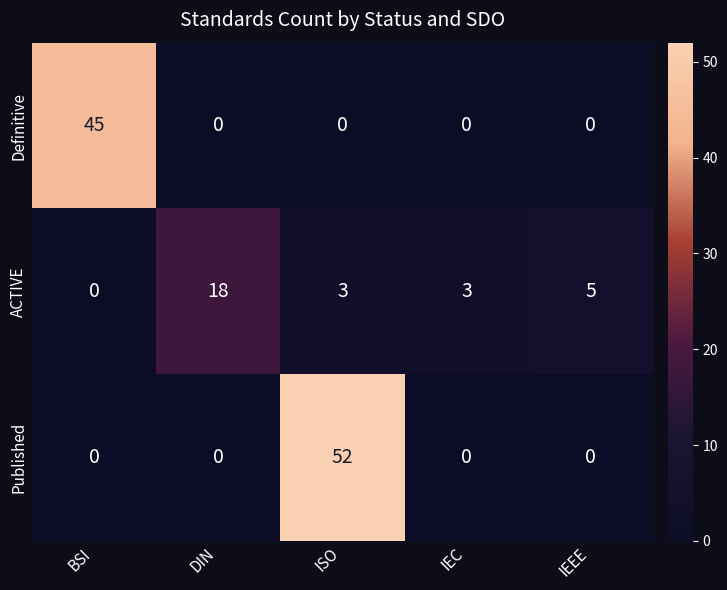

Is it true that Definitive equals 0 at DIN?

True